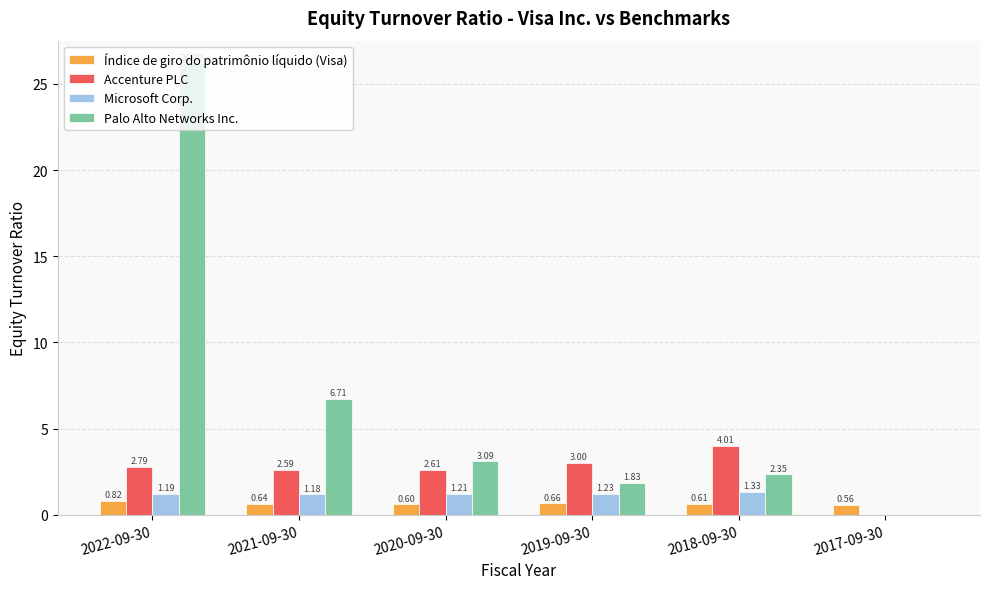

What is the sum of the Índice de giro do patrimônio líquido (Visa) values at 2022-09-30 and 2018-09-30?

1.4